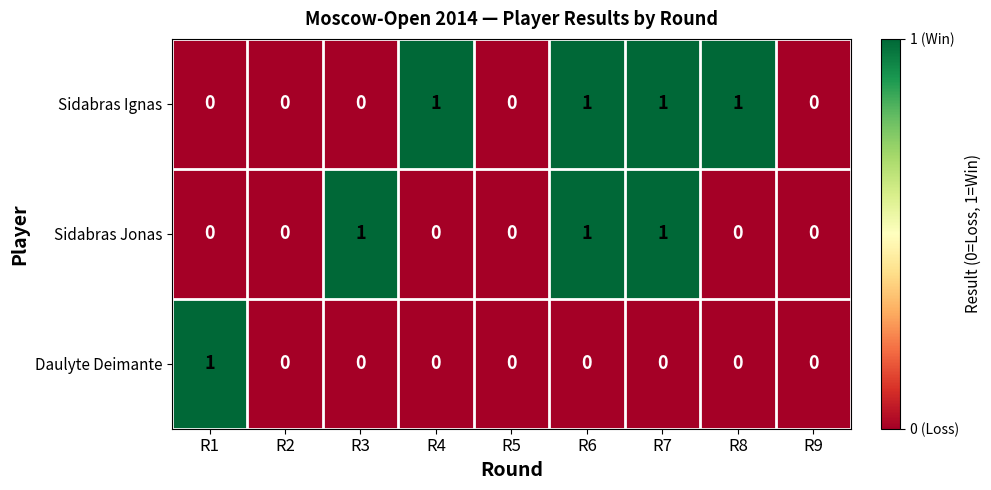

The Sidabras Ignas series shows 0 at R3. True or false?

True